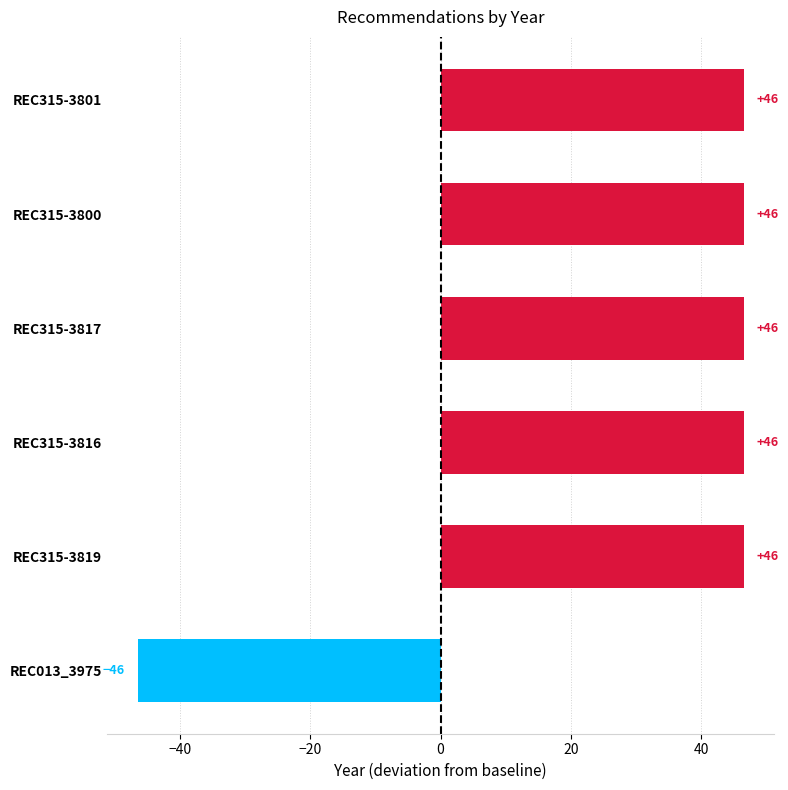

What is the difference between the maximum and minimum values?

93.0